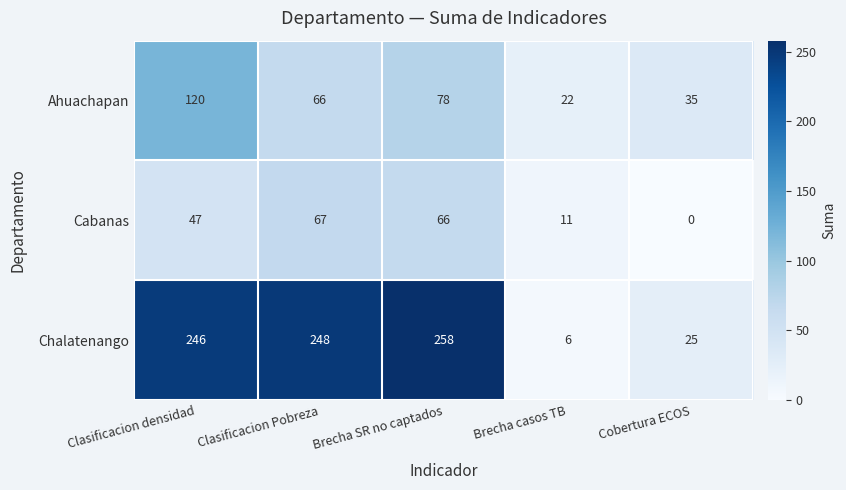

What is the average value of the Chalatenango series?

157